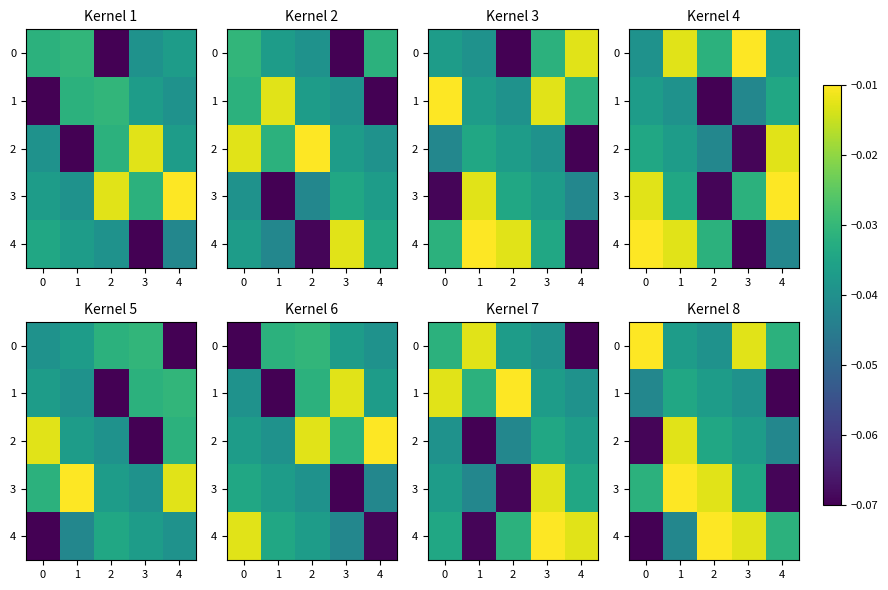

What is the smallest value displayed?

-0.1